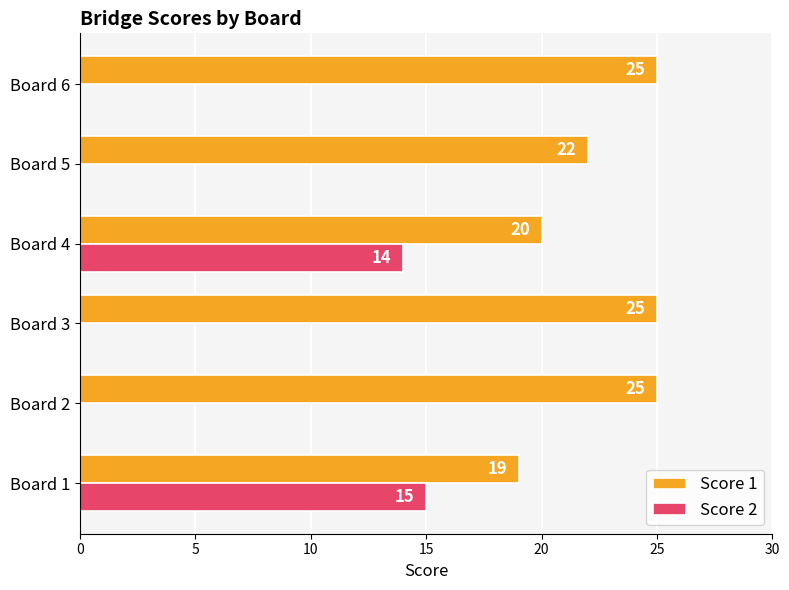

What is the sum of all Score 2 values?

29